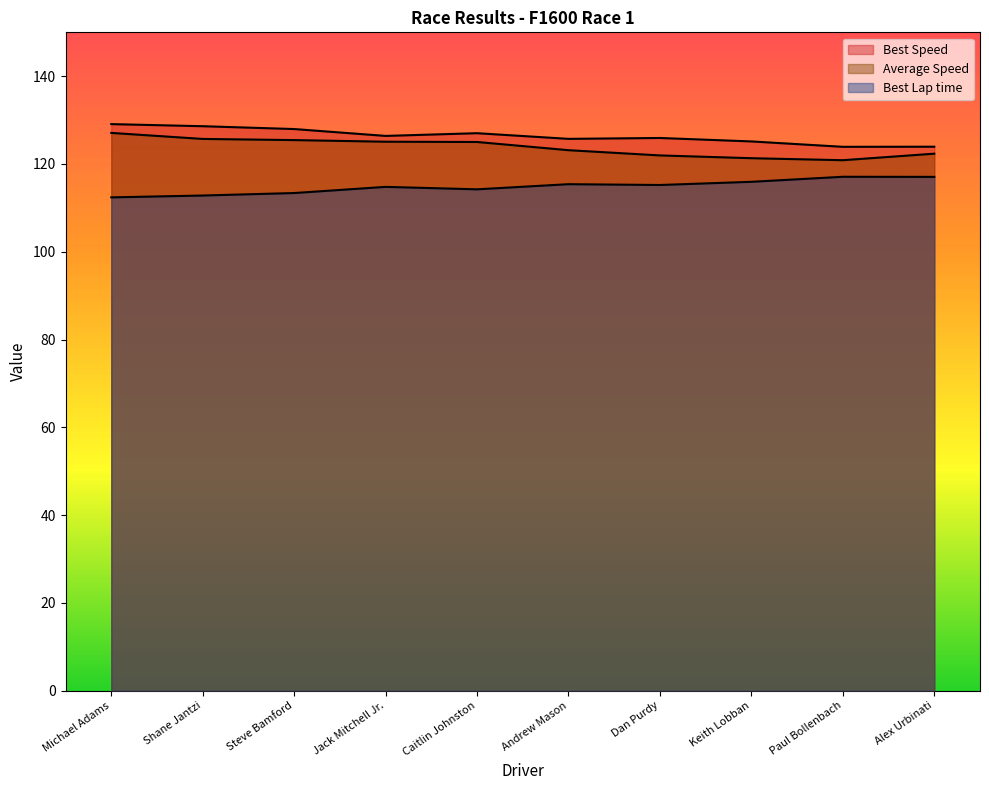

True or false: Best Speed and Average Speed intersect in this chart.

False